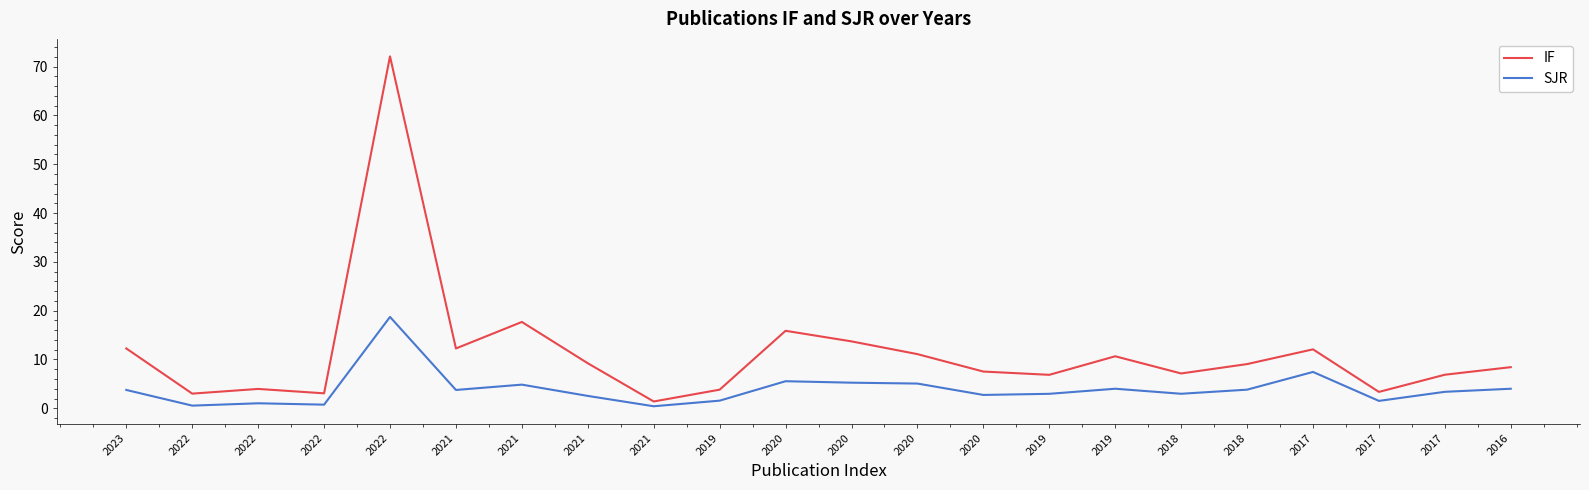

True or false: IF and SJR cross at least once.

False